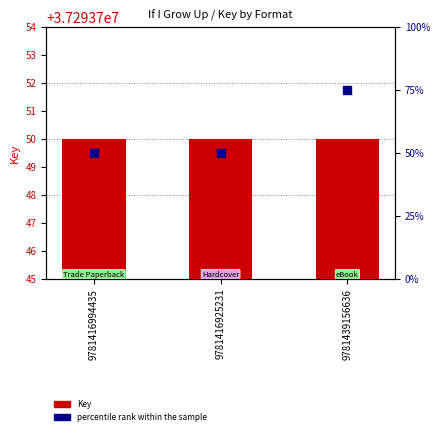

What are all the series names shown in the legend?

Key, percentile rank within the sample